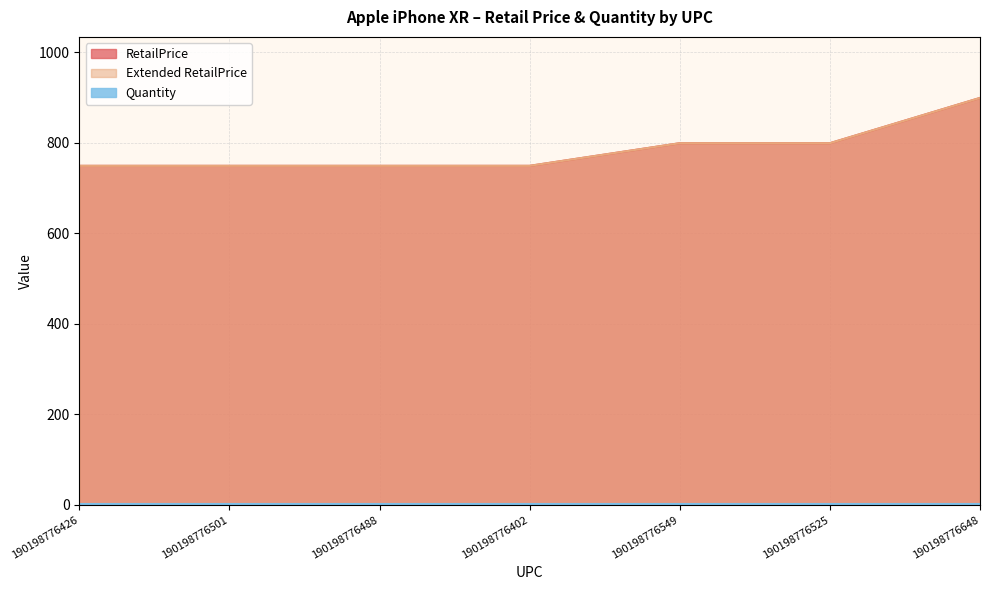

What is the maximum value shown in the chart?

899